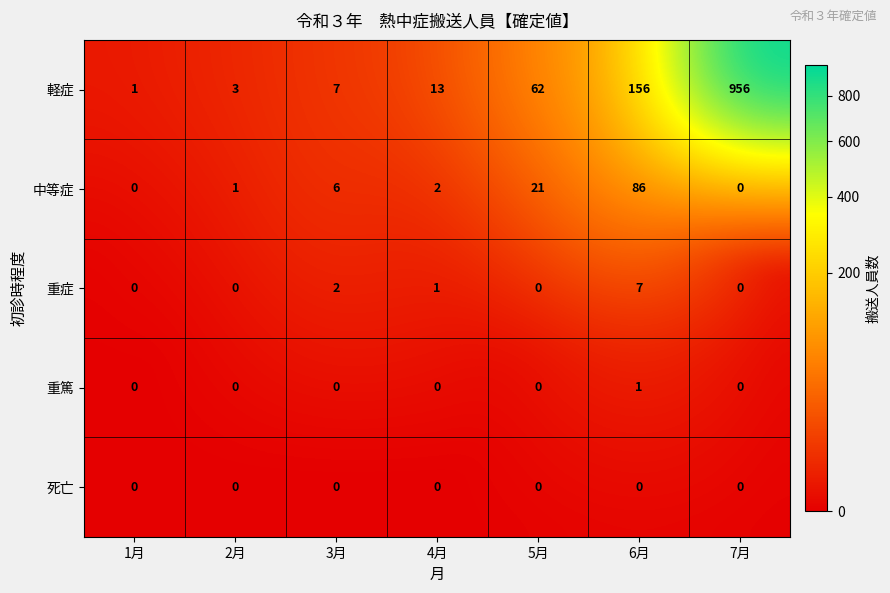

Which series has the largest total across all categories?

軽症